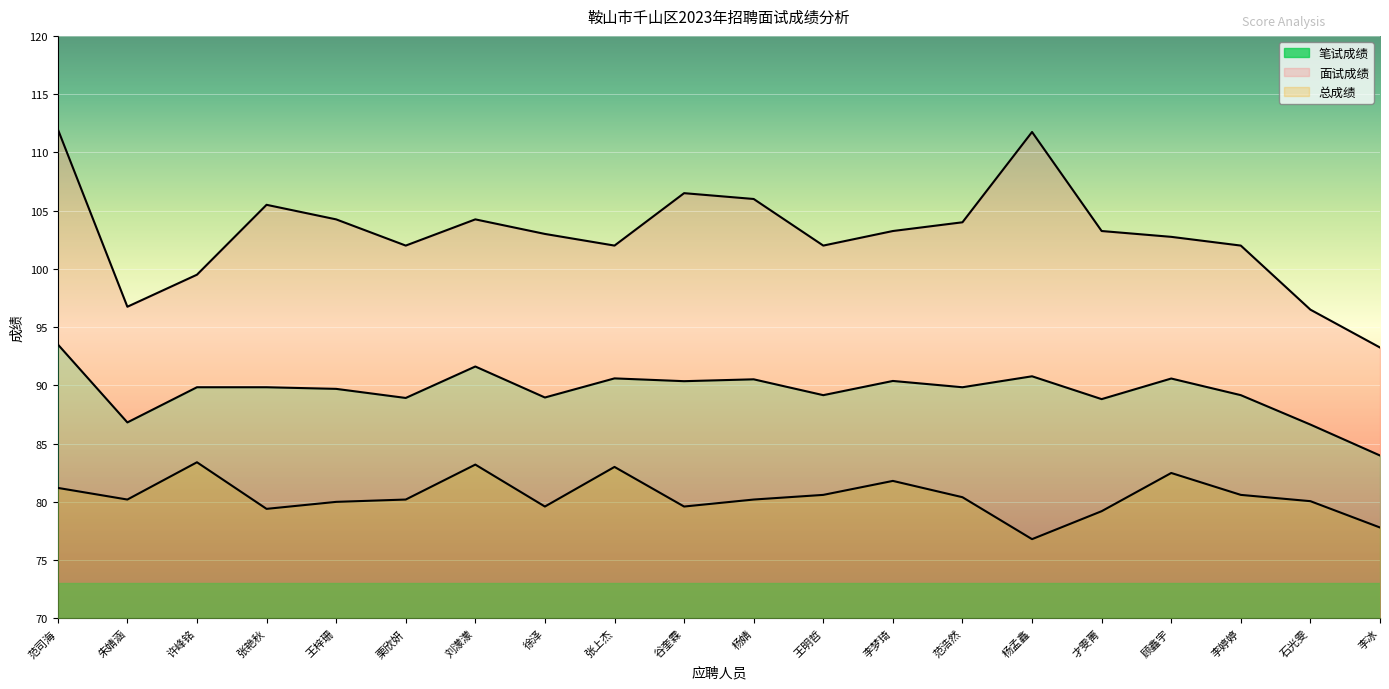

The 笔试成绩 series shows 102.0 at 李婷婷. True or false?

True